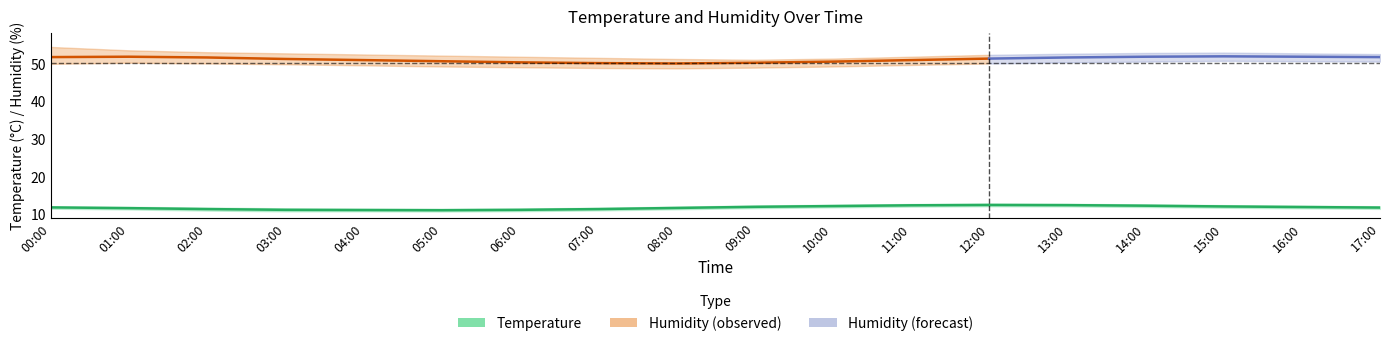

At 07:00, list the series in order from largest to smallest.

humidity_upper, humidity_center, humidity_lower, temperature_upper, temperature_center, temperature_lower